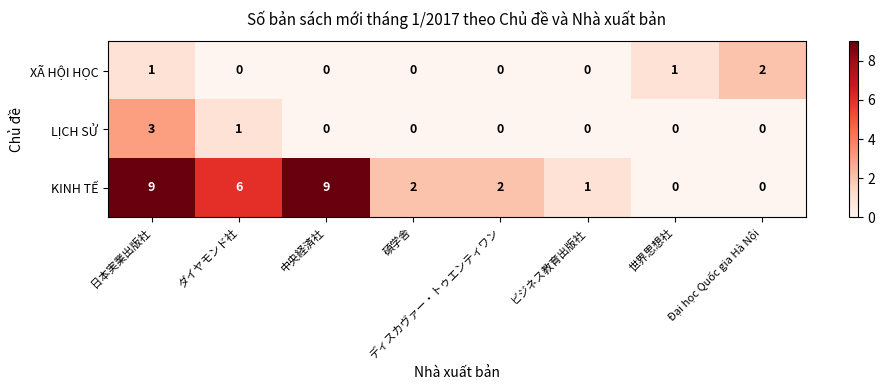

How many categories are shown in the chart?

8